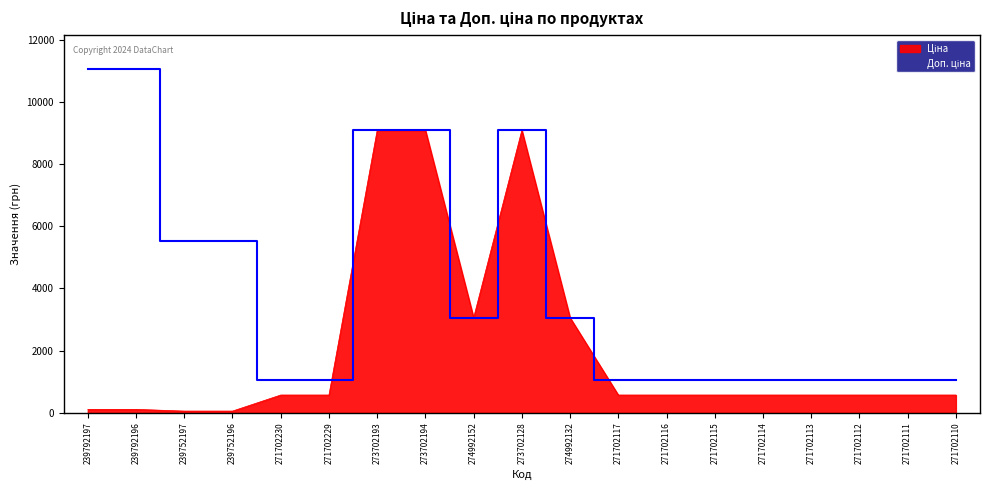

True or false: Доп. ціна and Ціна intersect in this chart.

False